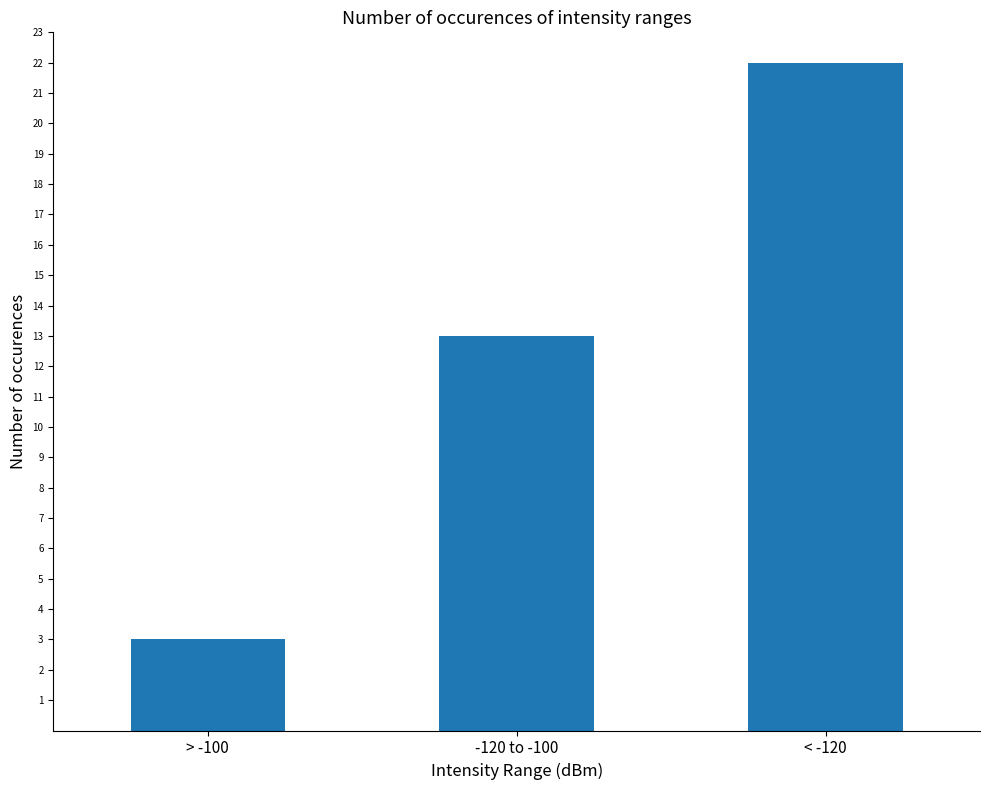

Reading left to right, what are all the values shown in this chart?

> -100=3	-120 to -100=13	< -120=22